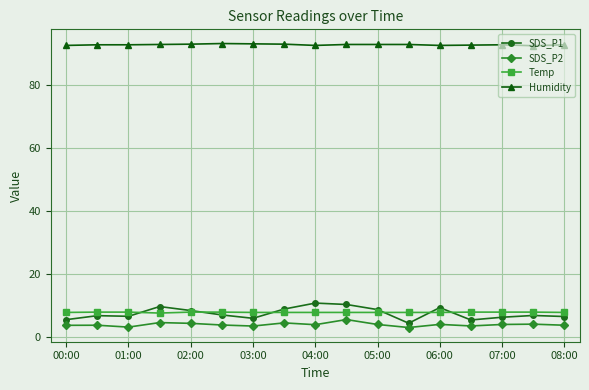

True or false: Temp and Humidity cross at least once.

False